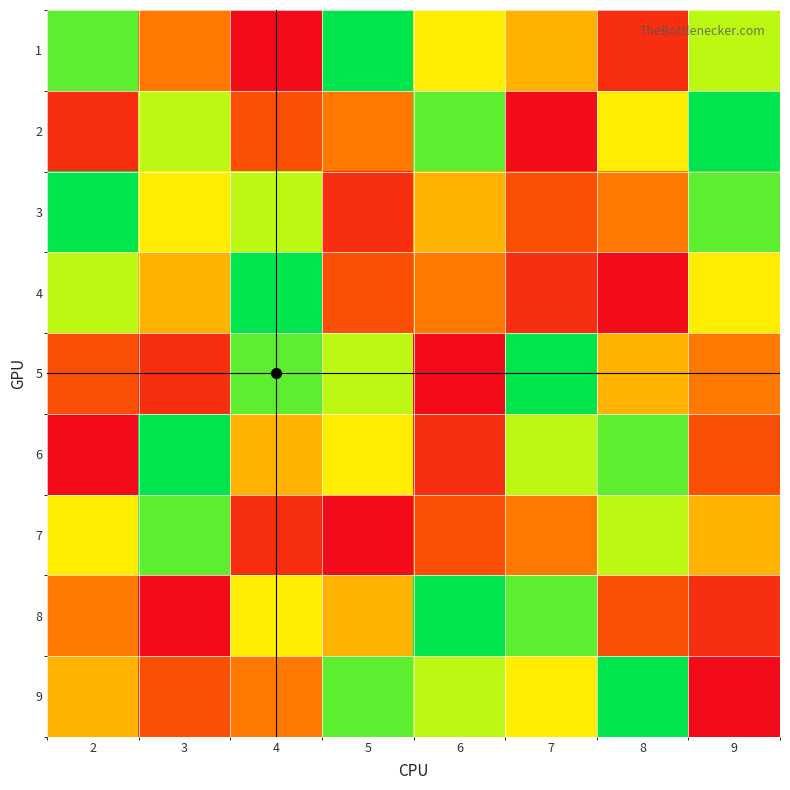

At which category is the sum across all series the highest?

2